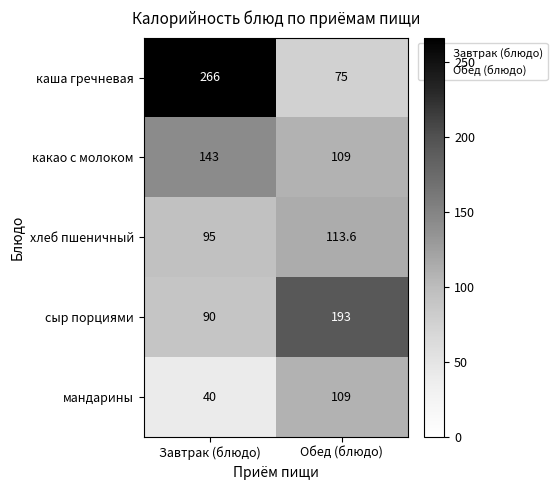

Which series changed the most between Завтрак (блюдо) and Обед (блюдо)?

каша гречневая